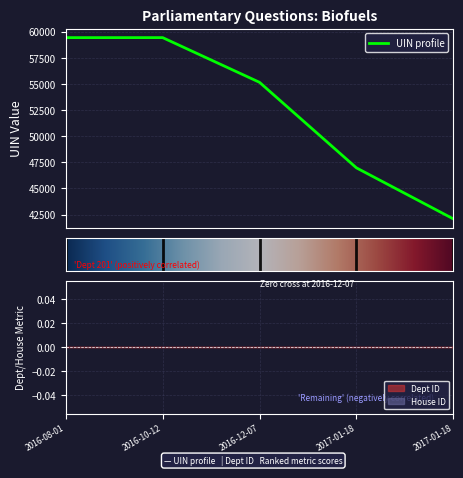

At which category does the chart reach its peak across all series?

2016-10-12